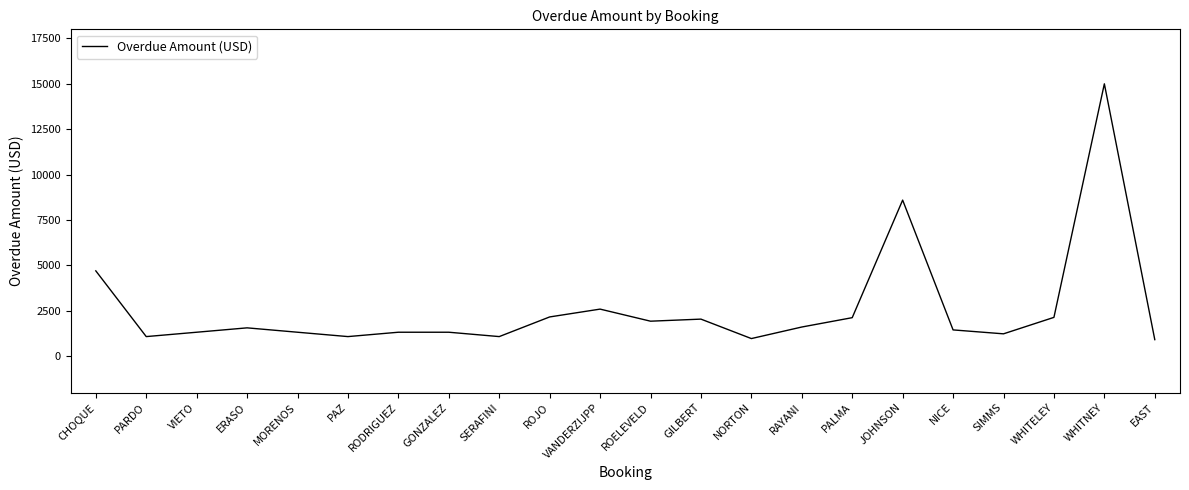

Which category has the highest value across all series?

WHITNEY